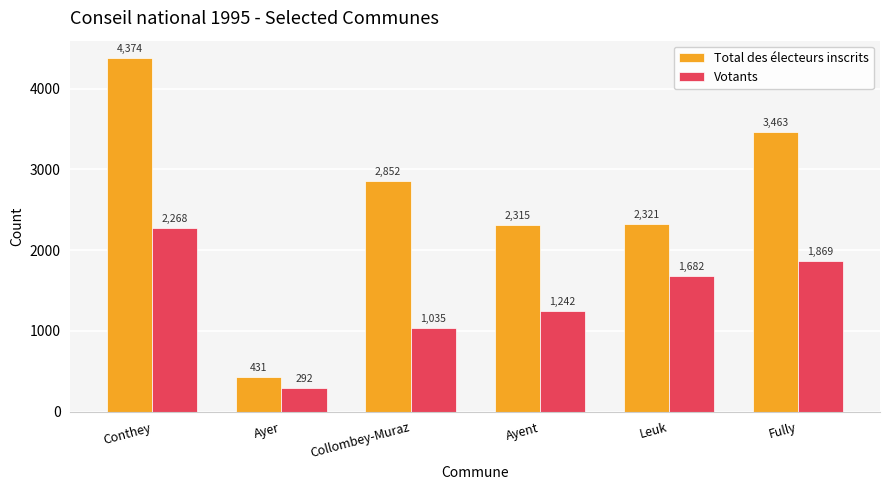

Reading right to left, transcribe all the data shown in this chart.

Total des électeurs inscrits: Fully=3463	Leuk=2321	Ayent=2315	Collombey-Muraz=2852	Ayer=431	Conthey=4374
Votants: Fully=1869	Leuk=1682	Ayent=1242	Collombey-Muraz=1035	Ayer=292	Conthey=2268